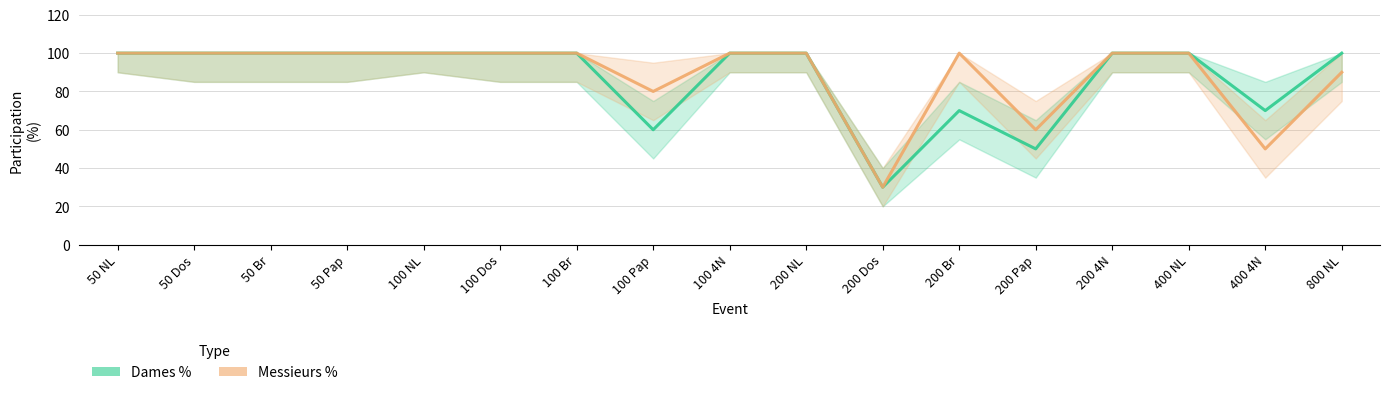

Read the Messieurs % value at 200 Br.

100